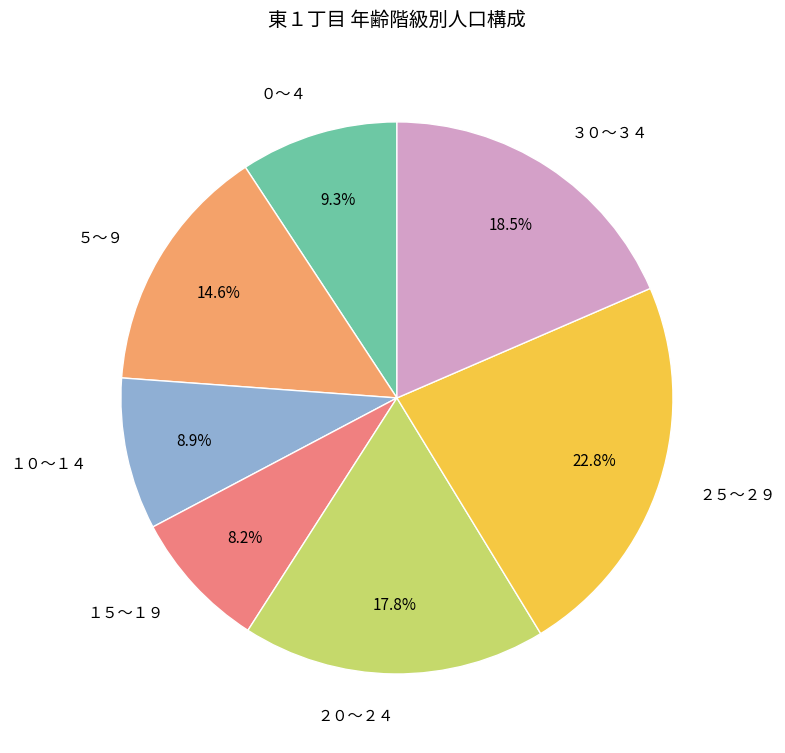

To the nearest percent, what is the combined percentage of ２０～２４ and ５～９?

32%